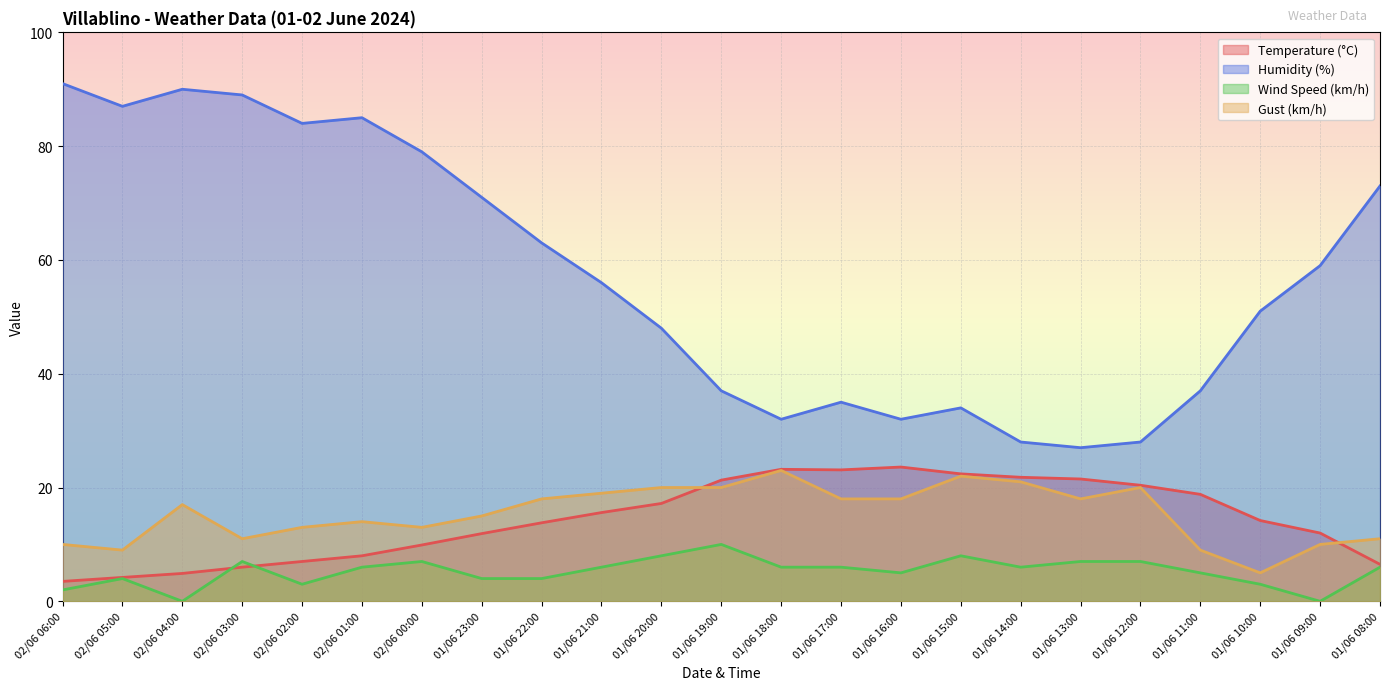

What are all the series names shown in the legend?

Temperature (°C), Humidity (%), Wind Speed (km/h), Gust (km/h)